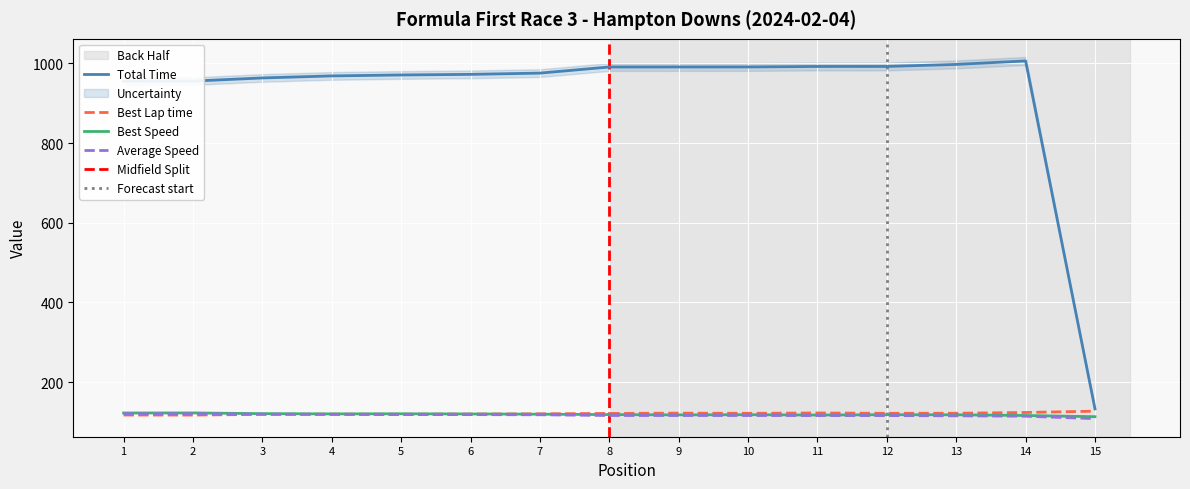

How many values in the Best Speed series are below 118?

4